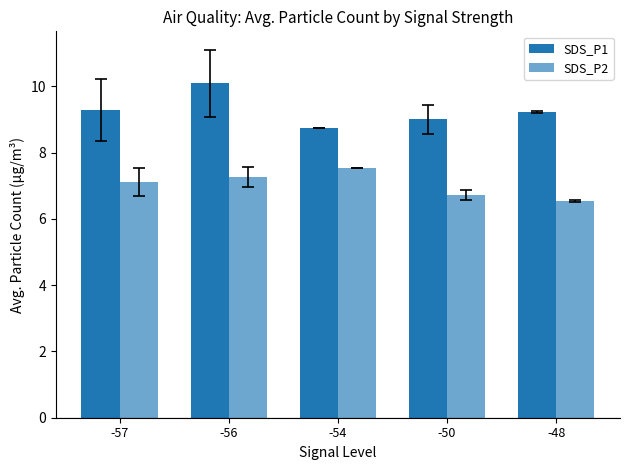

Reading left to right, extract all data points from this chart.

SDS_P1: -57=9.3	-56=10.1	-54=8.7	-50=9.0	-48=9.2
SDS_P2: -57=7.1	-56=7.3	-54=7.5	-50=6.7	-48=6.5